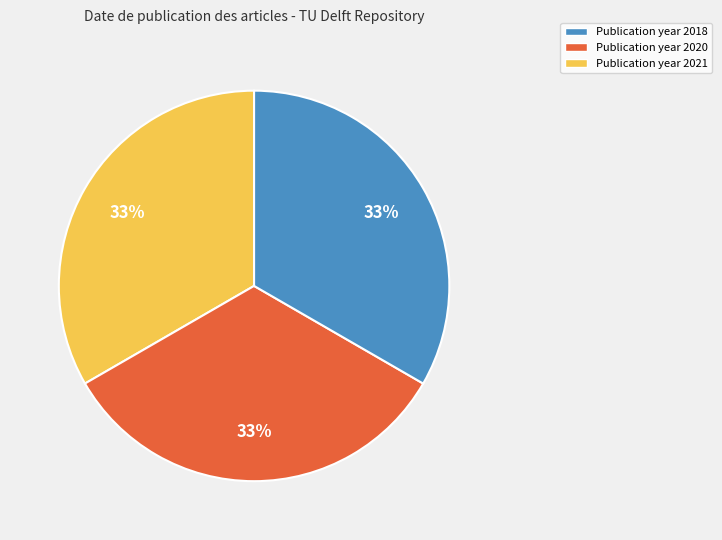

How many segments does this pie chart have?

3